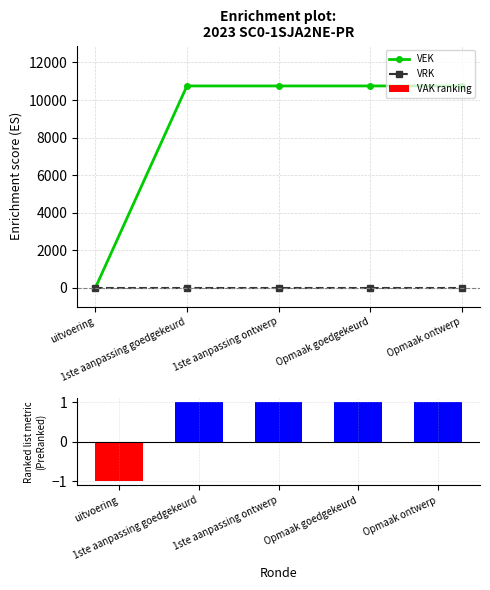

At uitvoering, list the series in order from largest to smallest.

VEK, VRK, VAK ranking